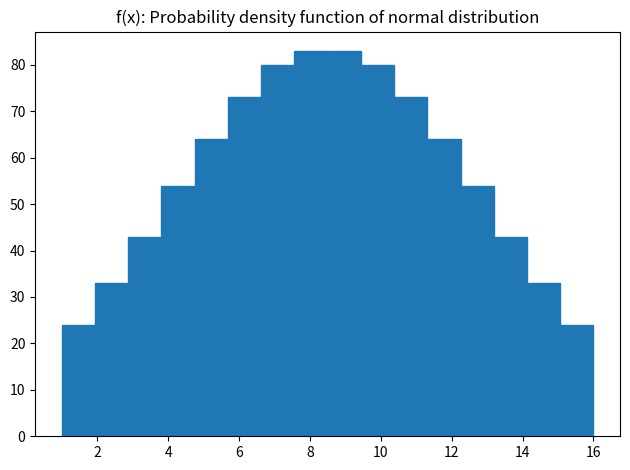

Reading left to right, list every bar in this chart as the range it spans on the x-axis followed by its height. Neither the bar edges nor the heights are printed on the chart, so give them approximately, as read against the axes.

1.0 to 2.0: 24
2.0 to 2.8: 33
2.8 to 3.8: 43
3.8 to 4.8: 54
4.8 to 5.6: 64
5.6 to 6.6: 73
6.6 to 7.6: 80
7.6 to 8.6: 83
8.6 to 9.4: 83
9.4 to 10.4: 80
10.4 to 11.4: 73
11.4 to 12.2: 64
12.2 to 13.2: 54
13.2 to 14.2: 43
14.2 to 15.0: 33
15.0 to 16.0: 24